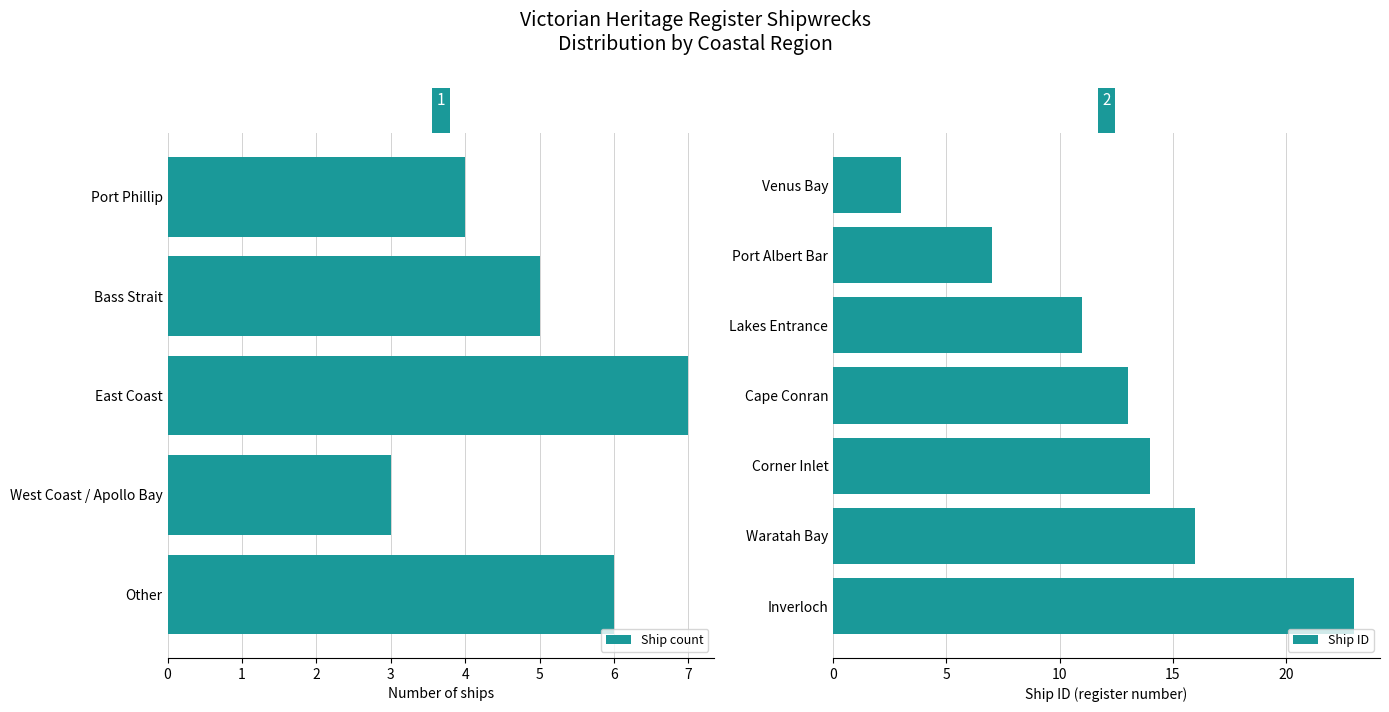

What is the highest value of the Ship count series?

7